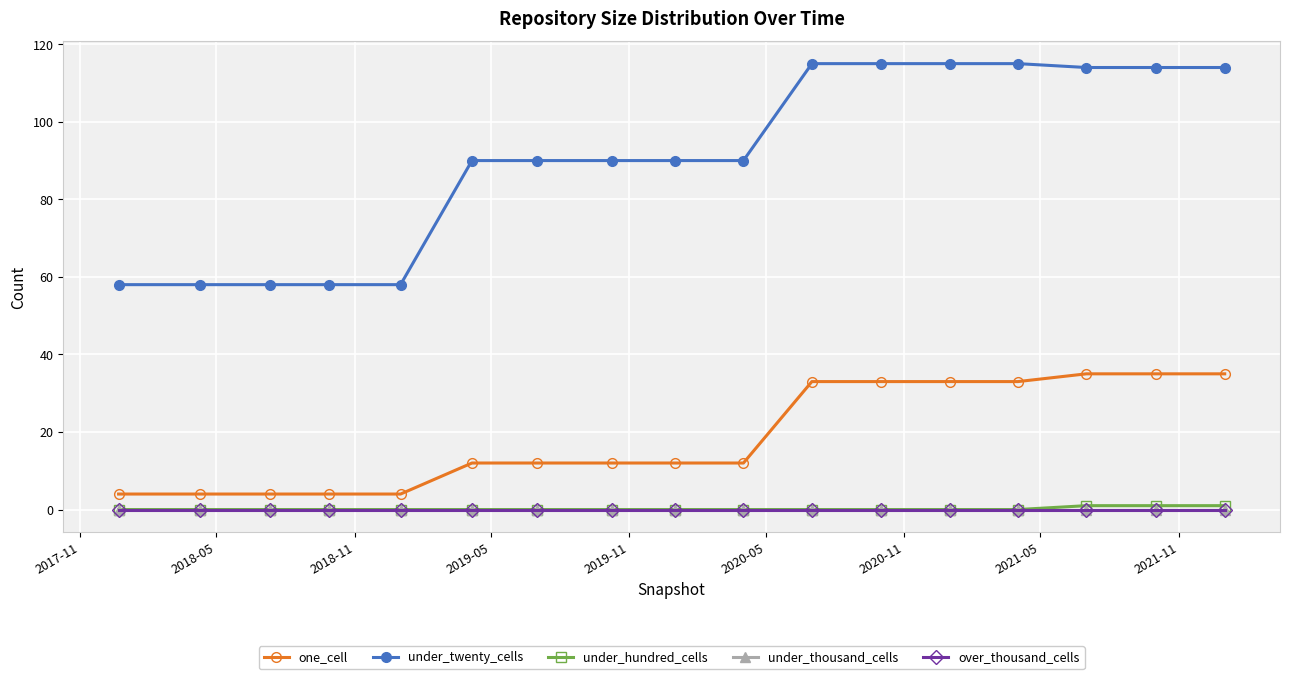

Is this an area chart (filled region under the line)?

No